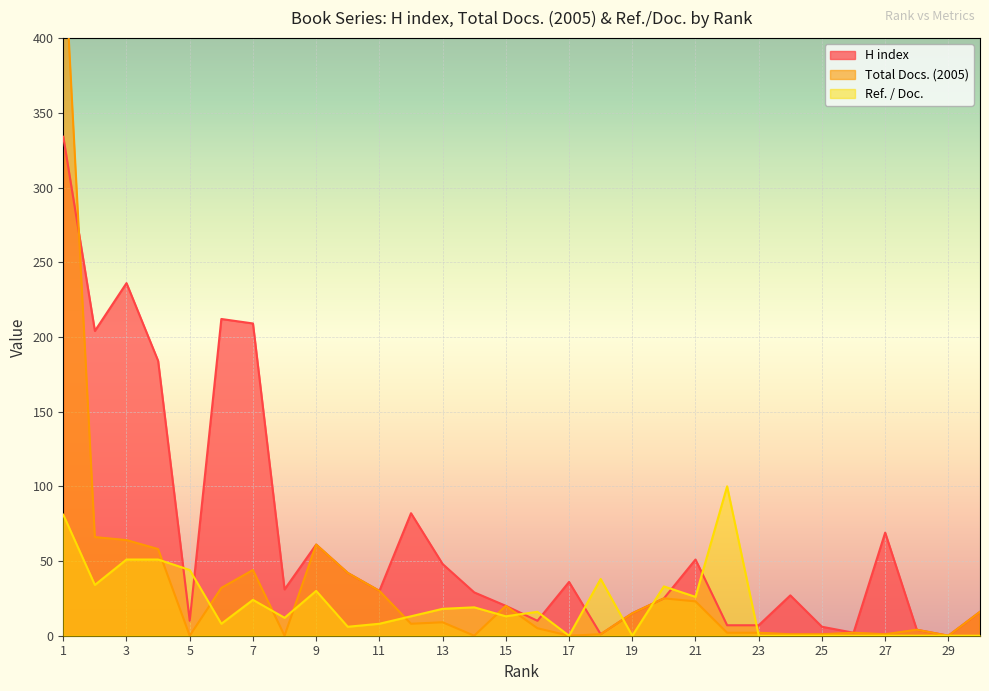

What is the maximum value for H index?

334